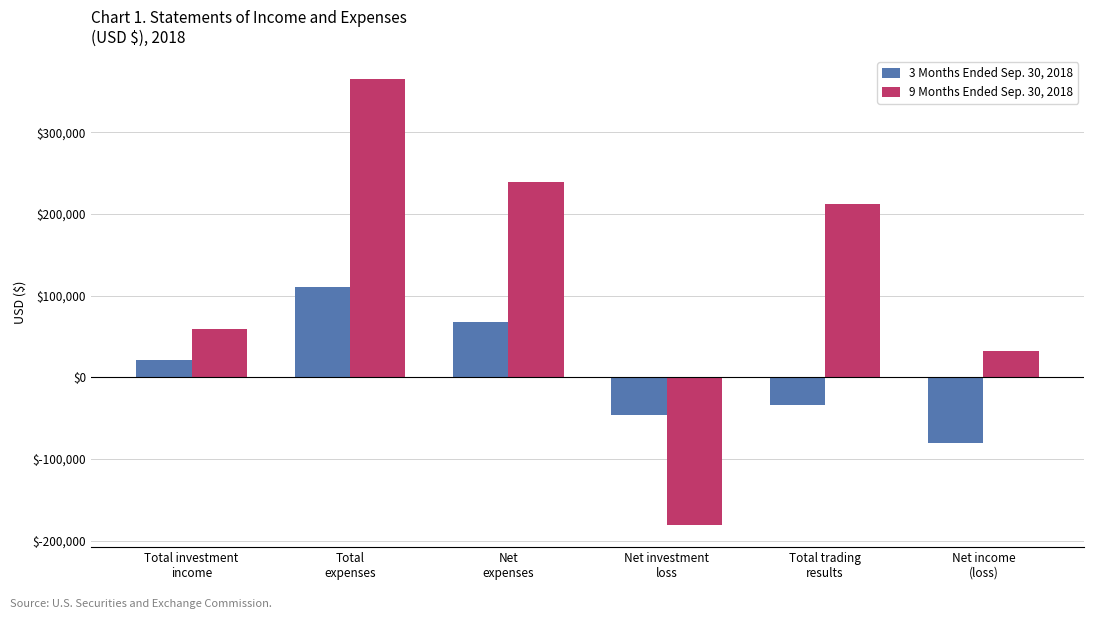

Count the number of data series in this chart.

2